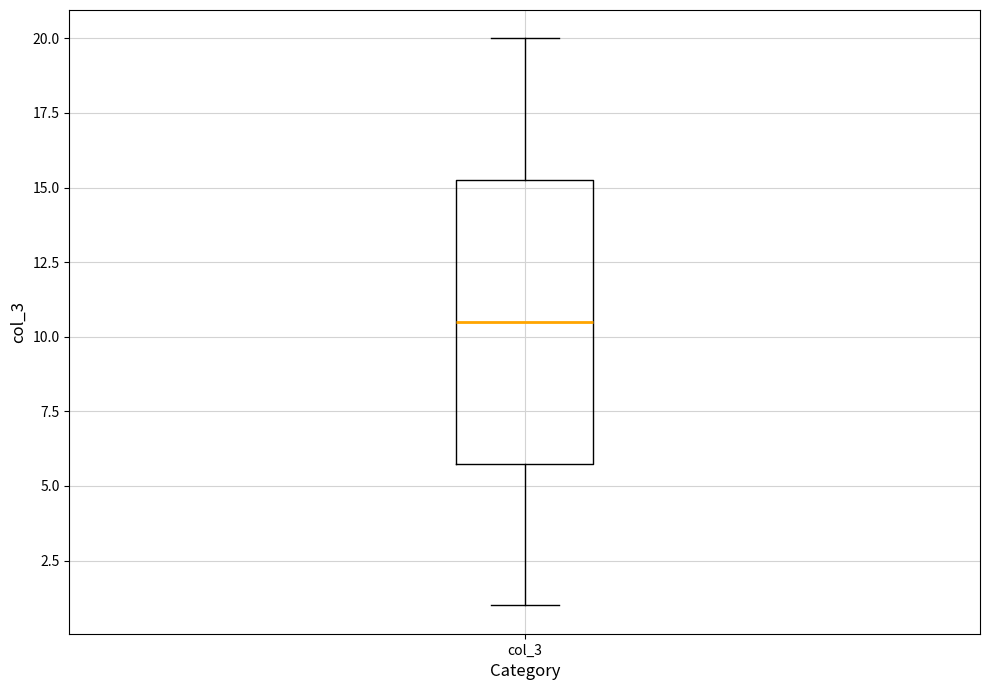

Read this box plot against the y-axis: the position of the median line, the range covered by the box, and the ends of both whiskers. The values are not printed on the chart, so give them approximately, as read against the axis.

median 10.5, box 6.0 to 15.5, whiskers 1.0 to 20.0